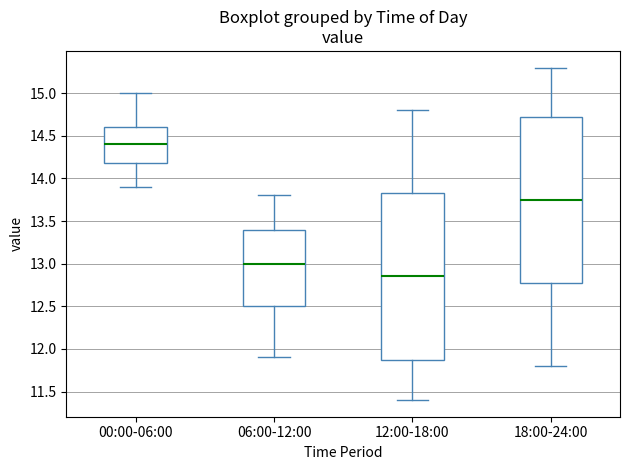

Reading left to right, read every box against the y-axis: the position of its median line, the range the box covers, and the ends of its whiskers. The values are not printed on the chart, so give them approximately, as read against the axis.

00:00-06:00: median 14.40, box 14.20 to 14.60, whiskers 13.90 to 15.00
06:00-12:00: median 13.00, box 12.50 to 13.40, whiskers 11.90 to 13.80
12:00-18:00: median 12.85, box 11.90 to 13.85, whiskers 11.40 to 14.80
18:00-24:00: median 13.75, box 12.80 to 14.75, whiskers 11.80 to 15.30